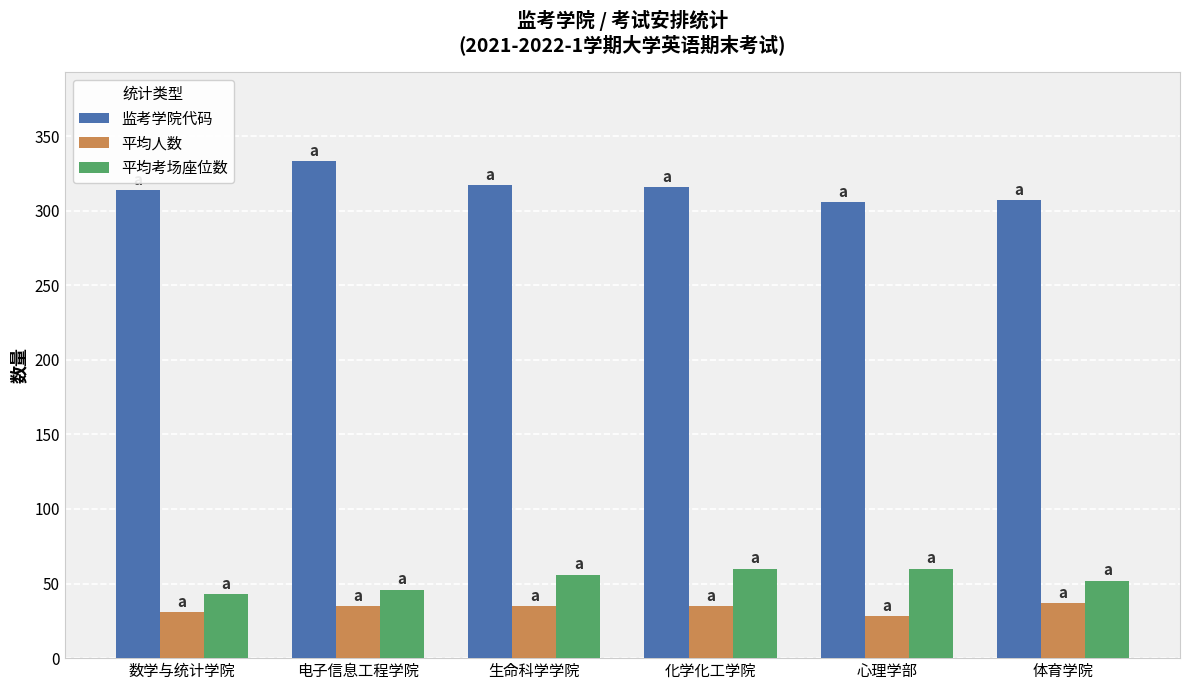

Are the bars grouped side by side (vs. stacked)?

Yes